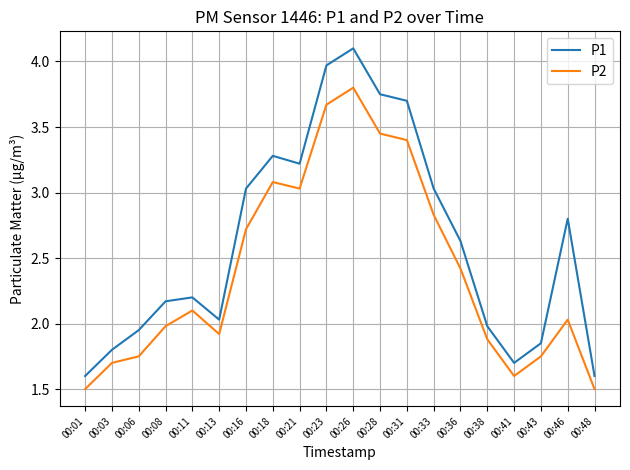

What is the greatest value displayed?

4.1